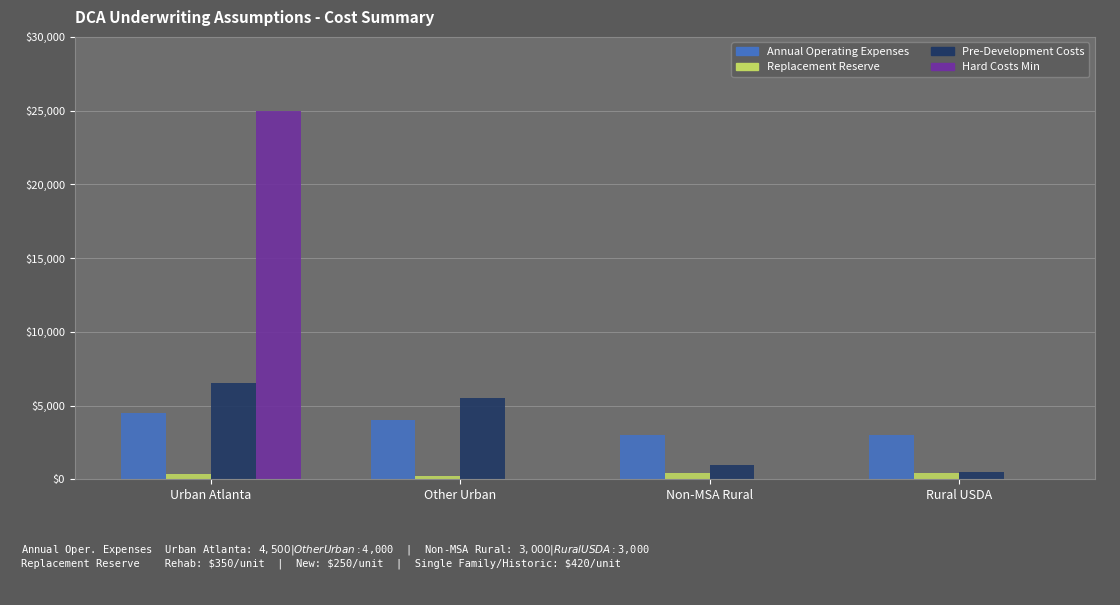

At which label does Pre-Development Costs reach its peak?

Urban Atlanta